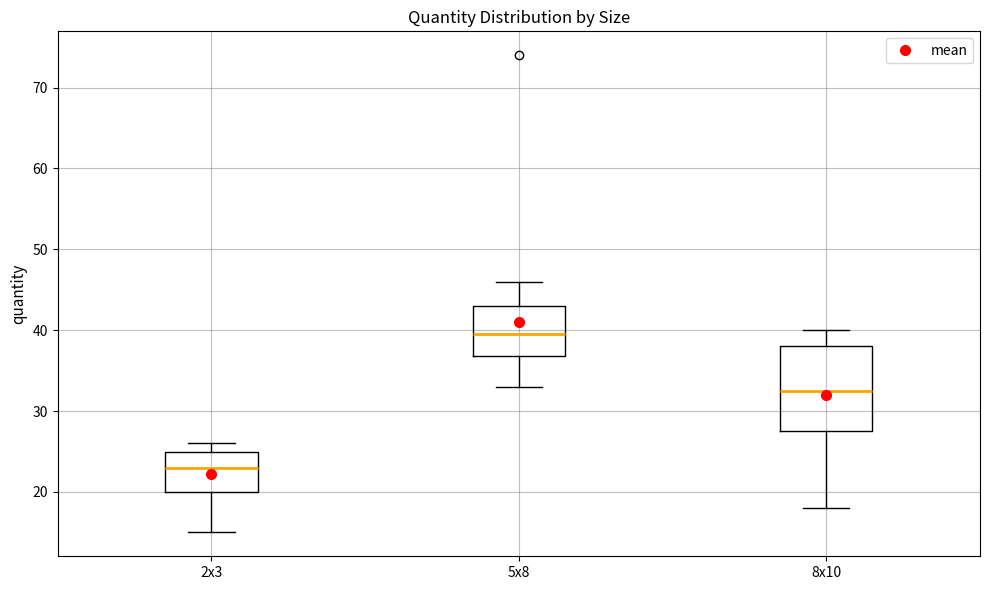

Reading left to right, transcribe this box plot: for each box, give where its median line is, the range the box spans, and where its two whiskers end, as read against the y-axis. The values are not printed on the chart, so give them approximately, as read against the axis.

2x3: median 23, box 20 to 25, whiskers 15 to 26
5x8: median 40, box 37 to 43, whiskers 33 to 46
8x10: median 33, box 28 to 38, whiskers 18 to 40